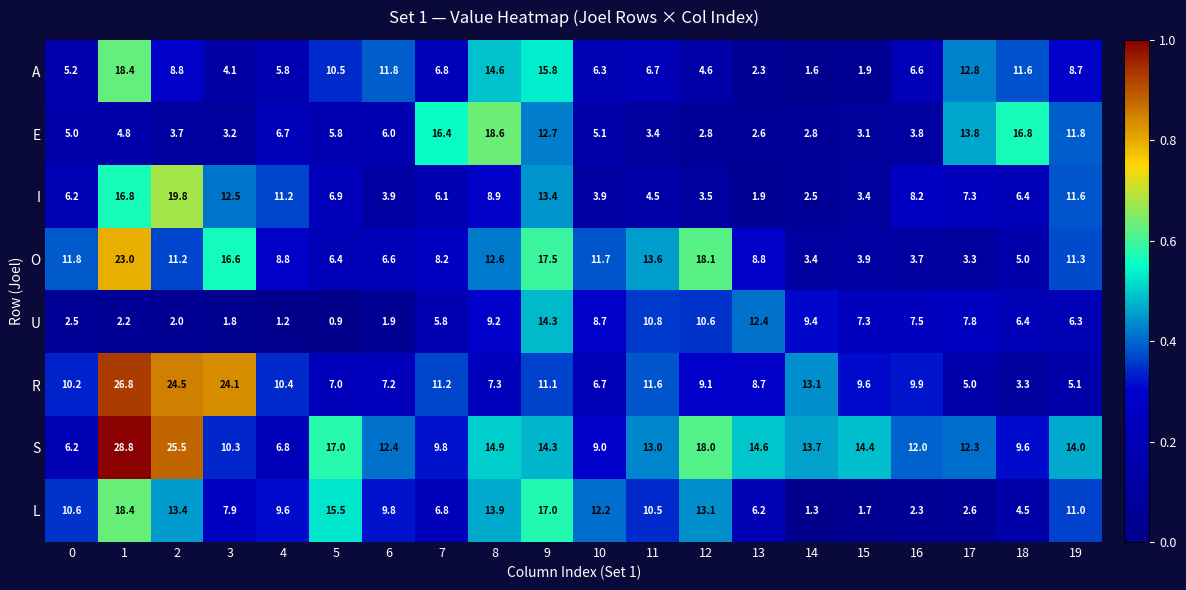

What is the sum of the I values at 15 and 16?

11.6